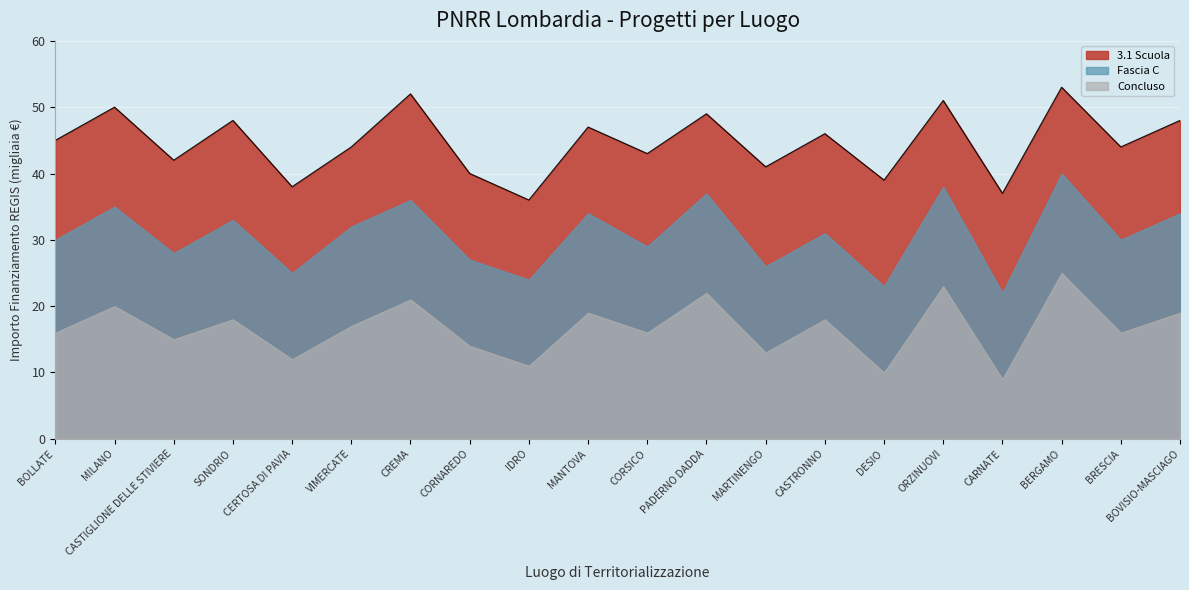

Is it true that the value at MANTOVA is 15?

False